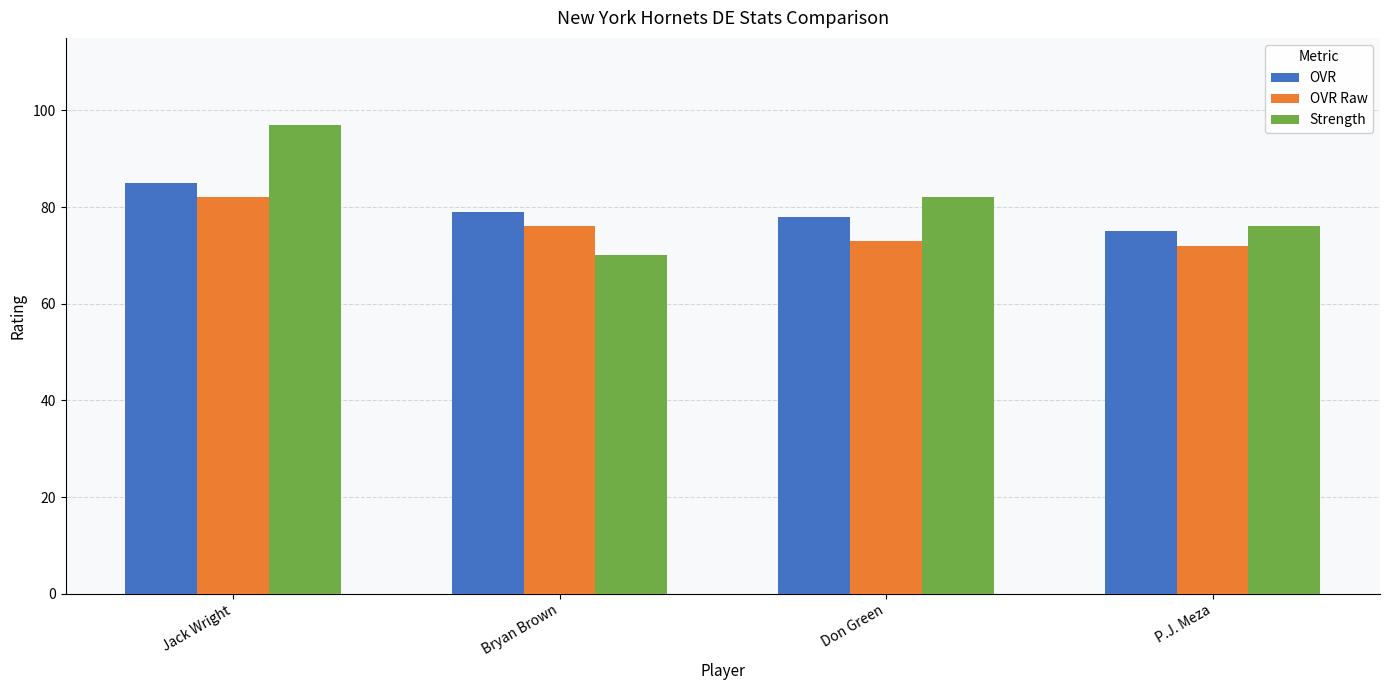

What position from the right is Bryan Brown?

3